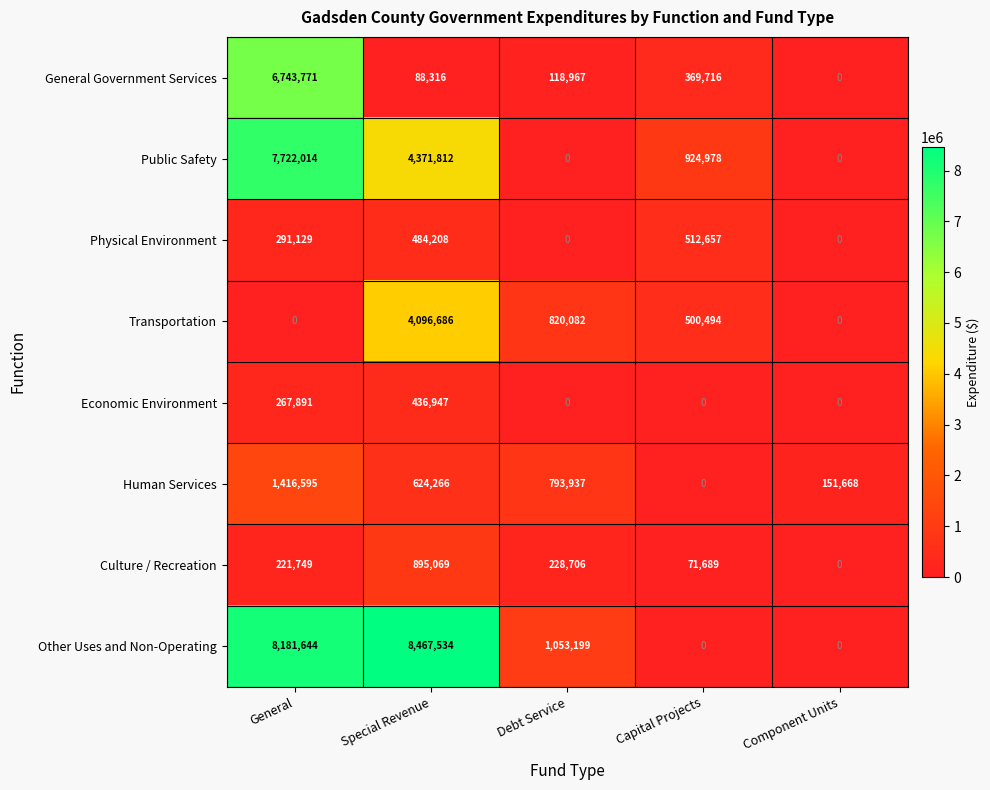

Rank the series by their maximum value, from highest to lowest.

Other Uses and Non-Operating, Public Safety, General Government Services, Transportation, Human Services, Culture / Recreation, Physical Environment, Economic Environment